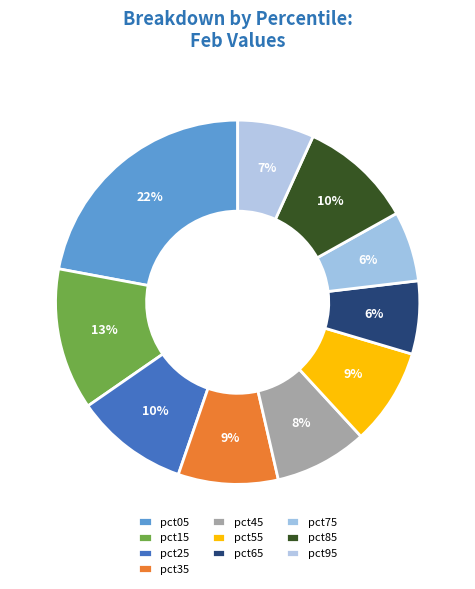

Count the number of slices in the pie.

10